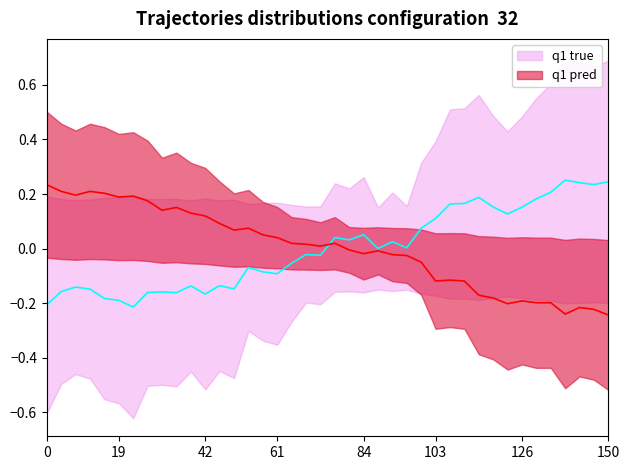

What is the difference between the maximum and second lowest values in the temperature series?

0.5